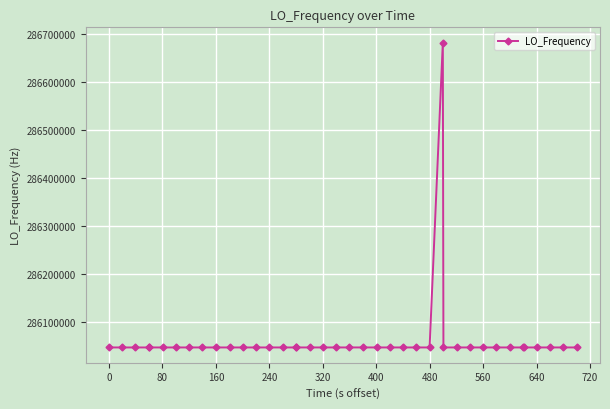

What is the difference between the maximum and minimum values?

635728.9